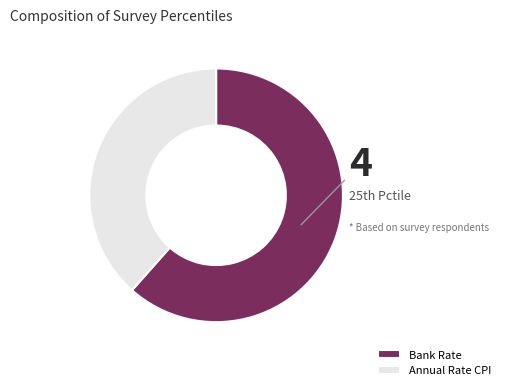

Count the number of slices in the pie.

2